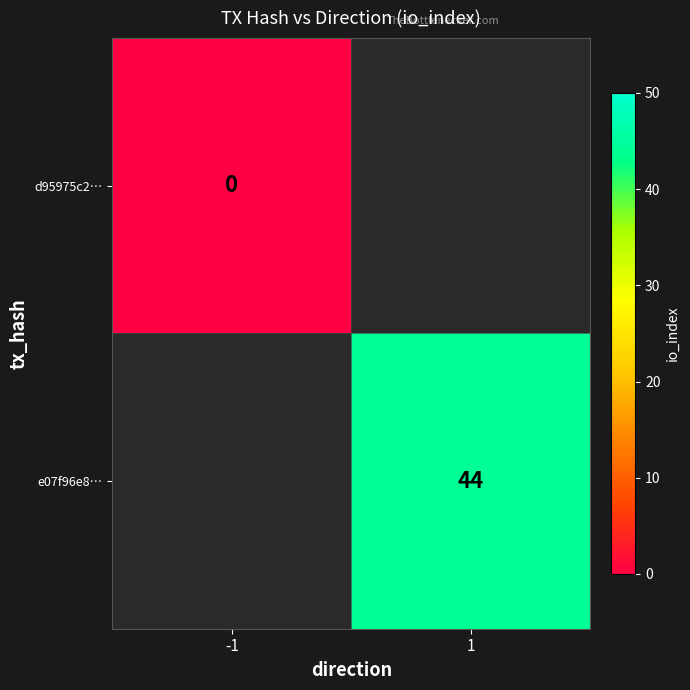

Which category has the lowest value across all series?

-1